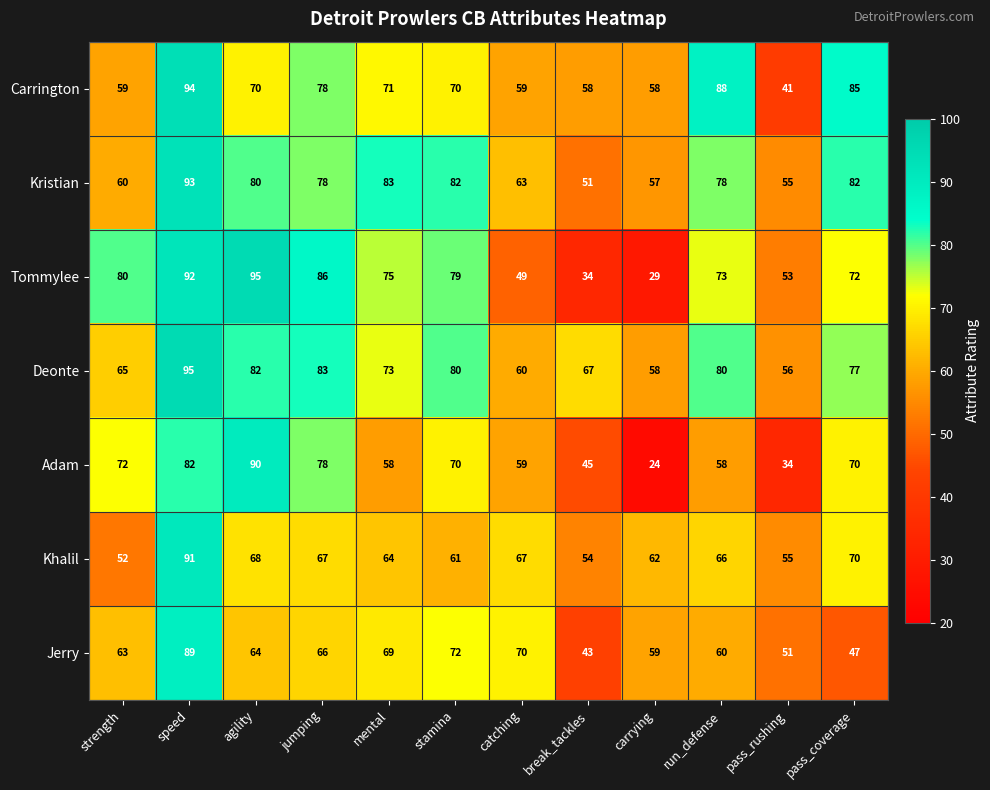

At which label does Jerry reach its peak?

speed